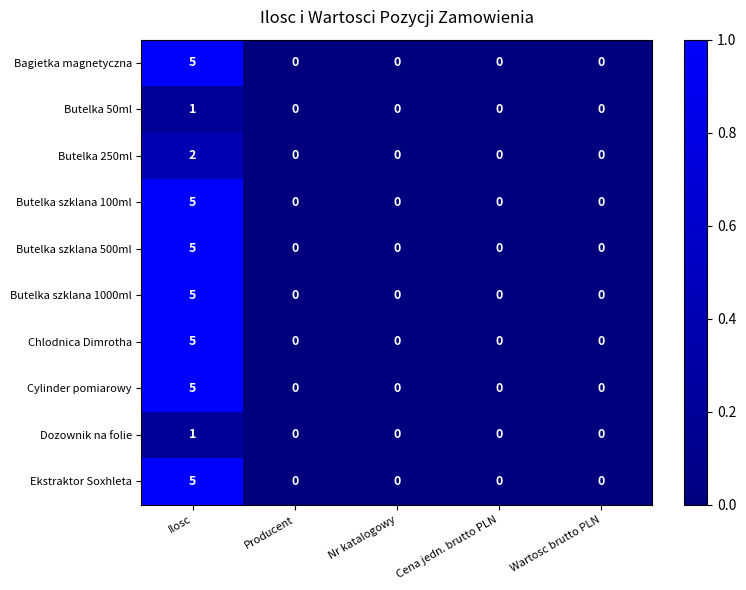

The Butelka szklana 500ml series shows 0 at Cena jedn. brutto PLN. True or false?

True